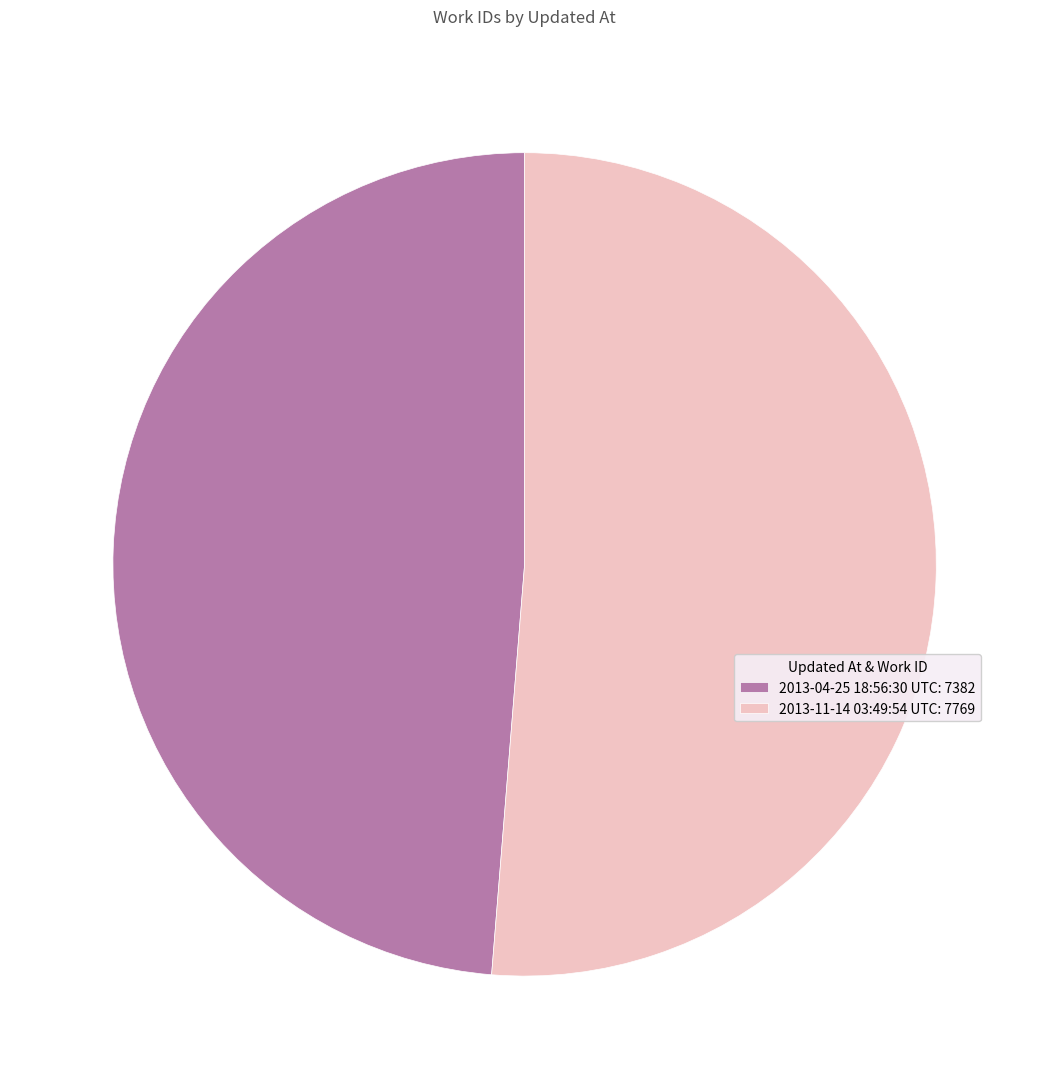

Is it true that 2013-04-25 18:56:30 UTC: 7382 is 40% of the pie?

False